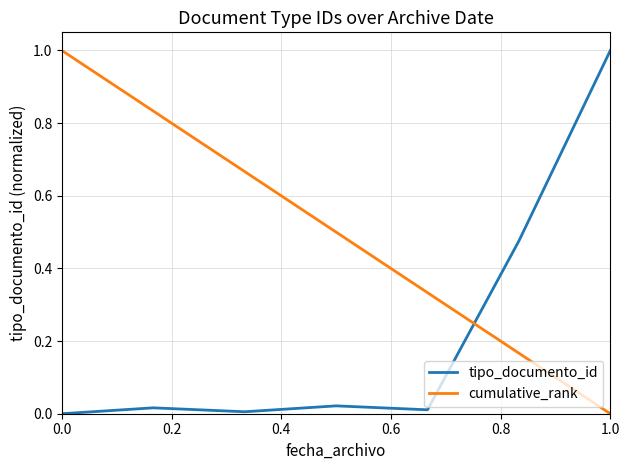

What is the difference between the maximum and second lowest values in the tipo_documento_id series?

1.0